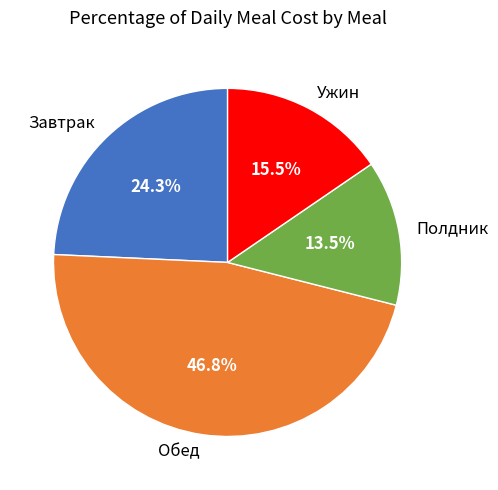

Count the number of slices in the pie.

4